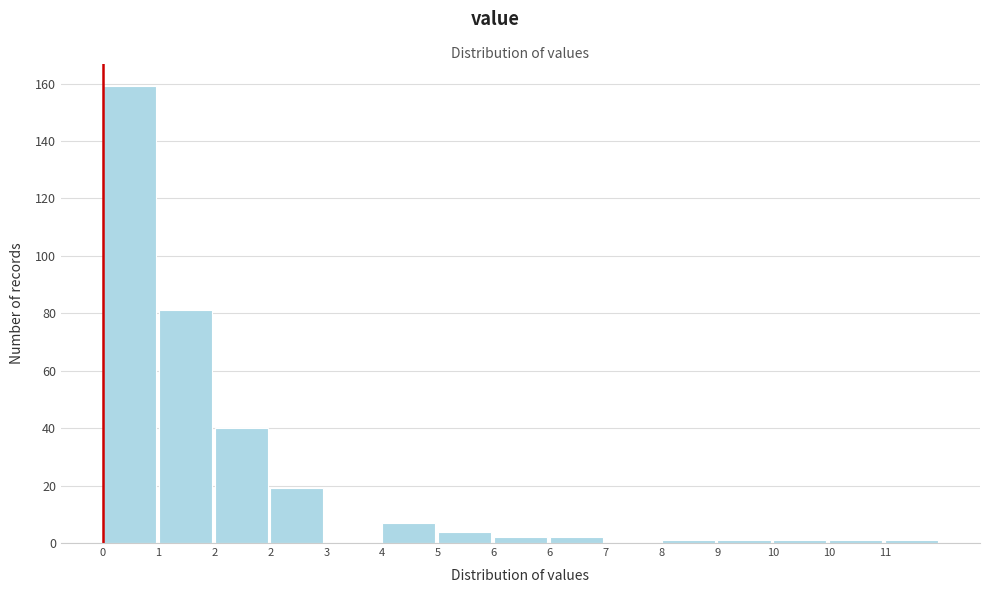

How many distinct data groups are displayed?

1